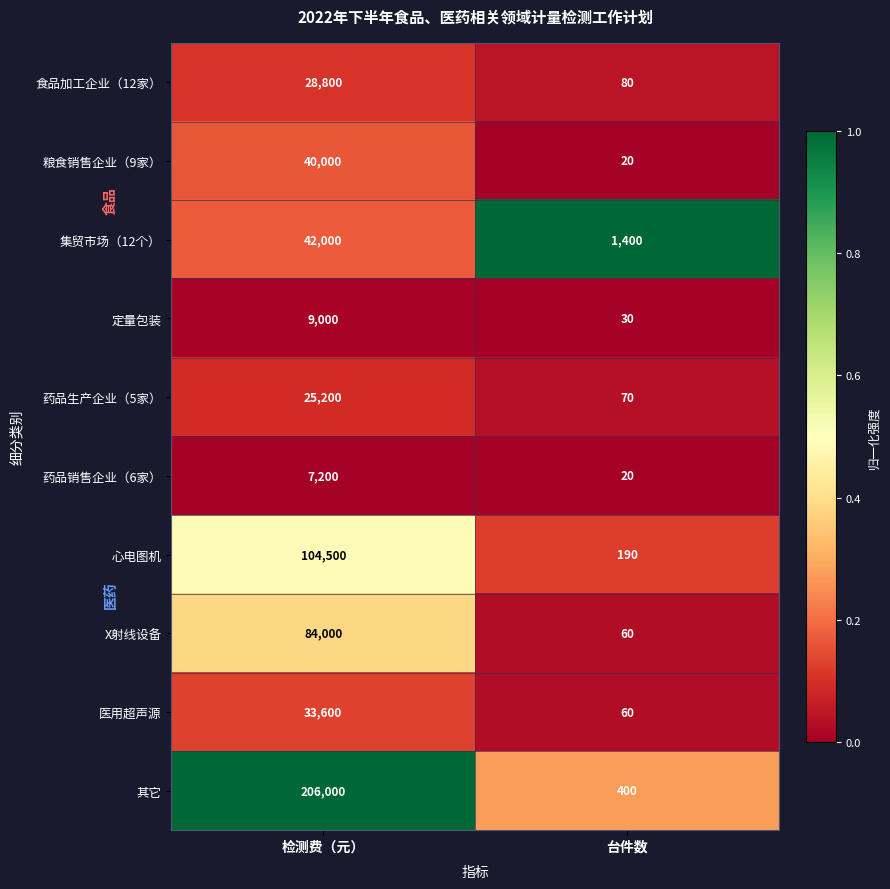

Which series has the largest total across all categories?

其它